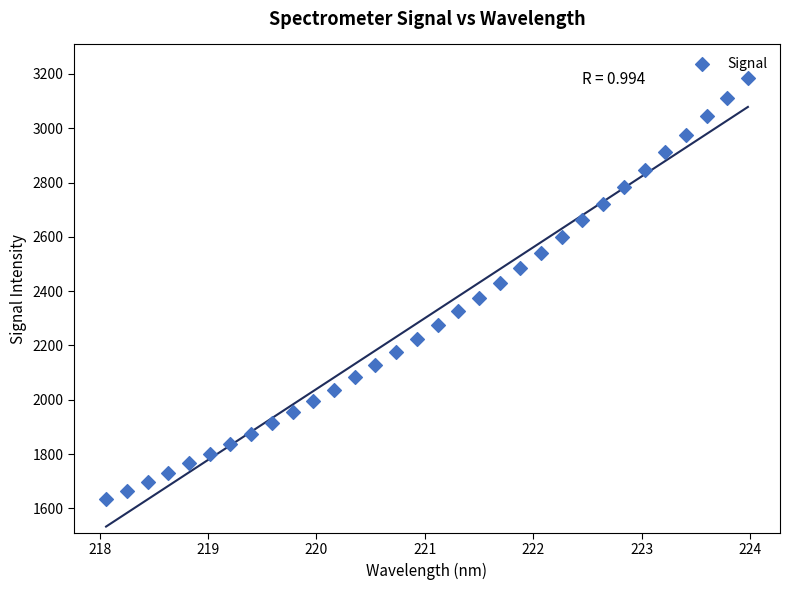

What is the range of X values (max minus min)?

5.9